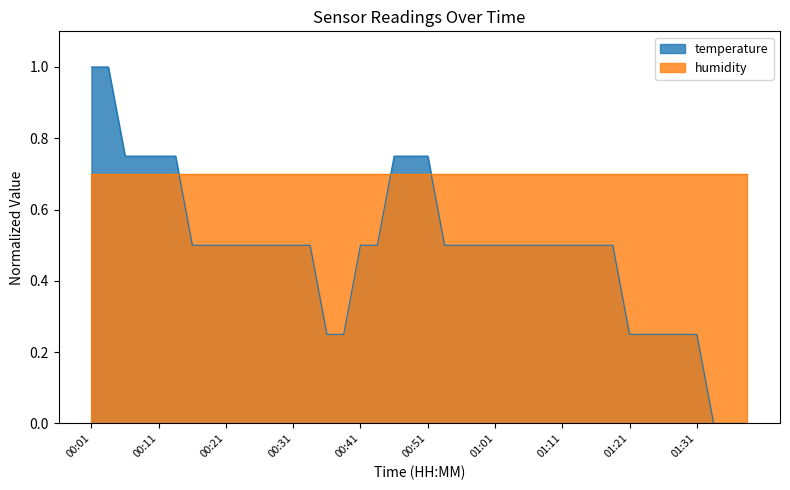

Reading left to right, extract all data points from this chart.

00:01=1.0	00:04=1.0	00:06=0.8	00:08=0.8	00:11=0.8	00:14=0.8	00:16=0.5	00:19=0.5	00:21=0.5	00:23=0.5	00:26=0.5	00:28=0.5	00:31=0.5	00:34=0.5	00:36=0.2	00:39=0.2	00:41=0.5	00:43=0.5	00:46=0.8	00:48=0.8	00:51=0.8	00:53=0.5	00:56=0.5	00:58=0.5	01:01=0.5	01:03=0.5	01:06=0.5	01:08=0.5	01:11=0.5	01:13=0.5	01:16=0.5	01:18=0.5	01:21=0.2	01:23=0.2	01:26=0.2	01:28=0.2	01:31=0.2	01:33=0.0	01:36=0.0	01:39=0.0